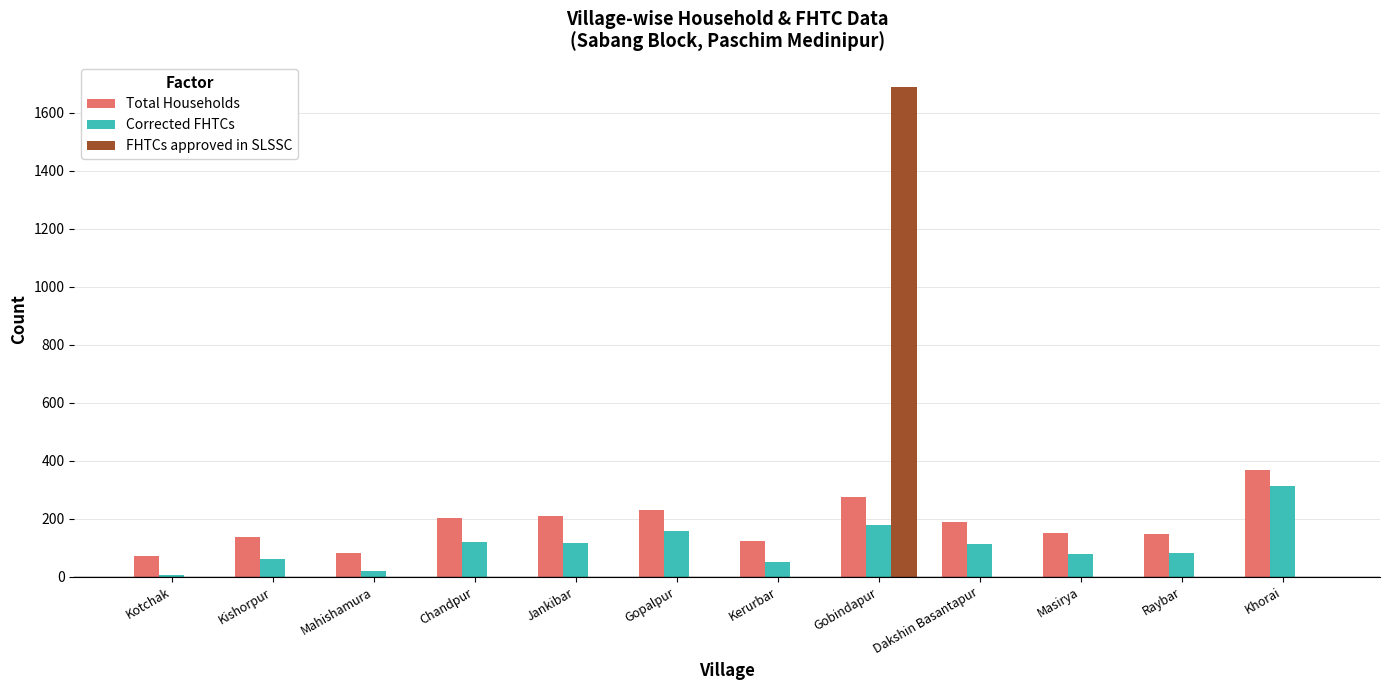

Which series has the widest spread of values?

FHTCs approved in SLSSC